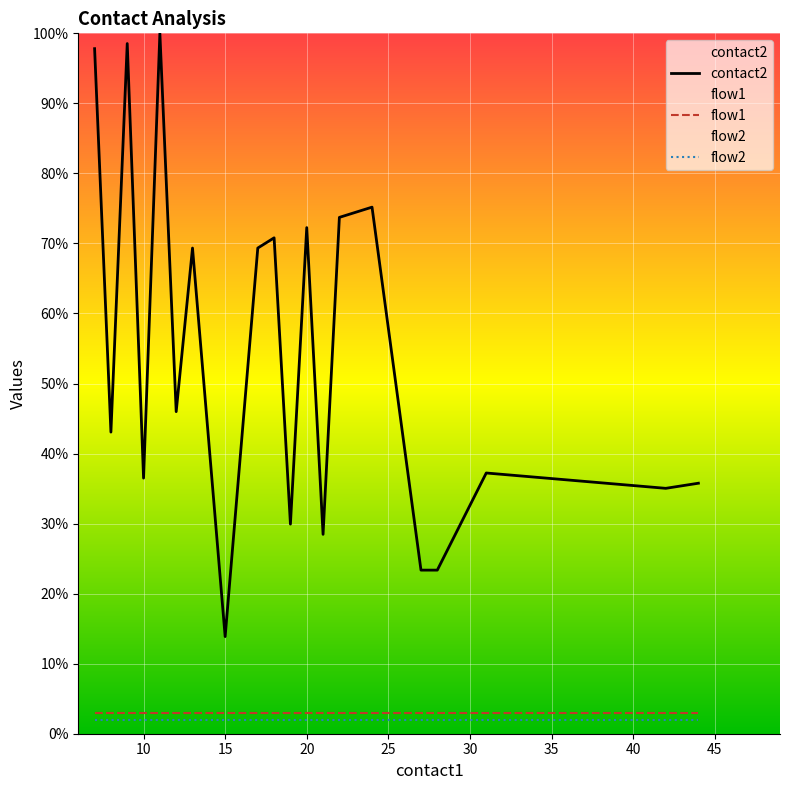

What is the maximum value shown in the chart?

100.0